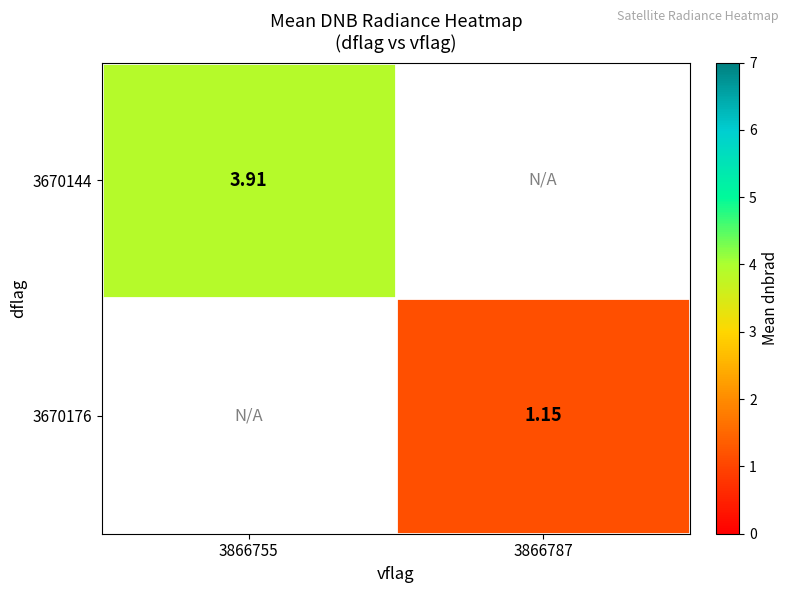

How many distinct data groups are displayed?

2